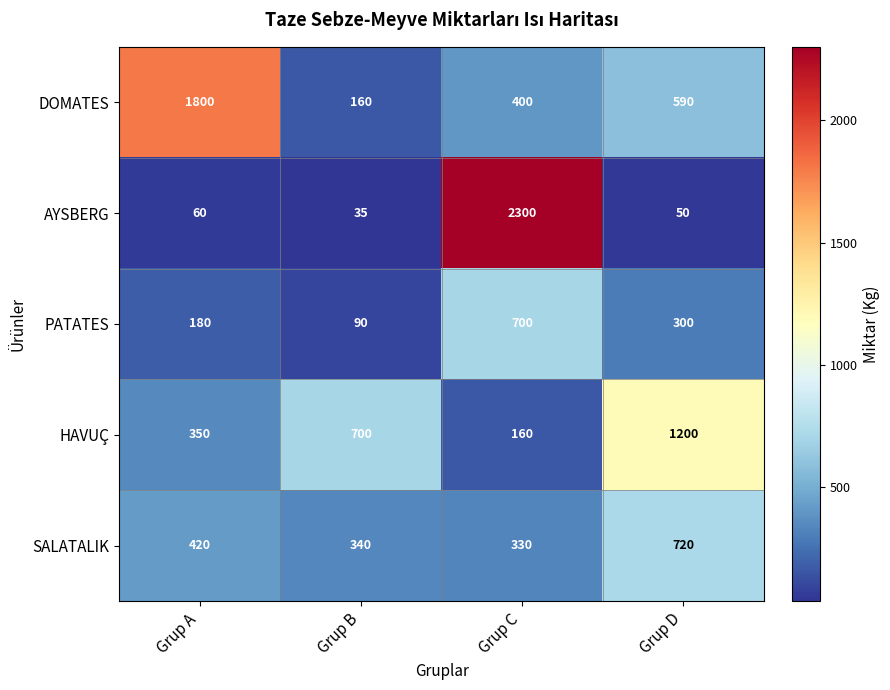

At Grup A, list the series in order from largest to smallest.

DOMATES, SALATALIK, HAVUÇ, PATATES, AYSBERG